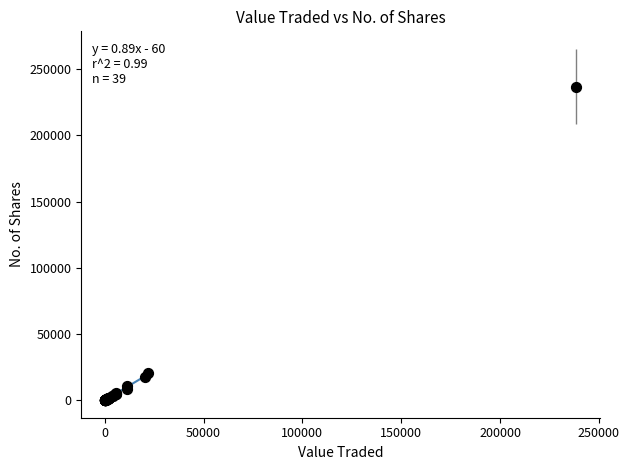

What Y value in the scatter plot is closest to 118458?

20621